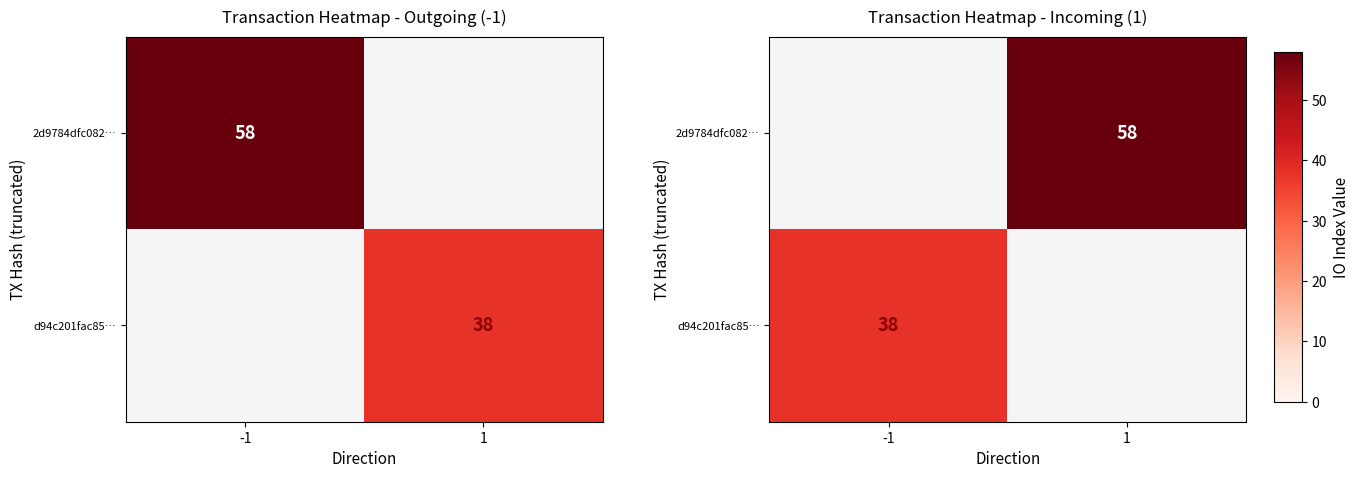

Where is d94c201fac85… nearest to the value 38?

-1